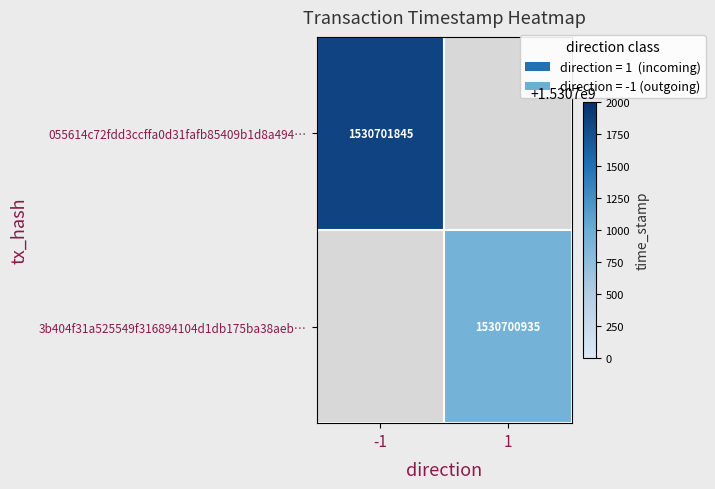

List the series in order of their peak value, highest first.

055614c72fdd3ccffa0d31fafb85409b1d8a494, 3b404f31a525549f316894104d1db175ba38aeb